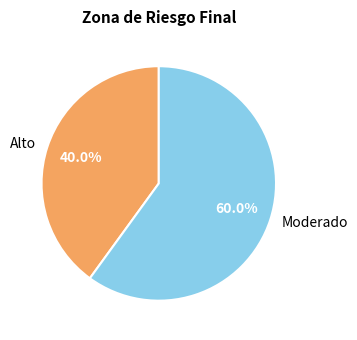

To the nearest percent, what is the combined percentage of Alto and Moderado?

100%